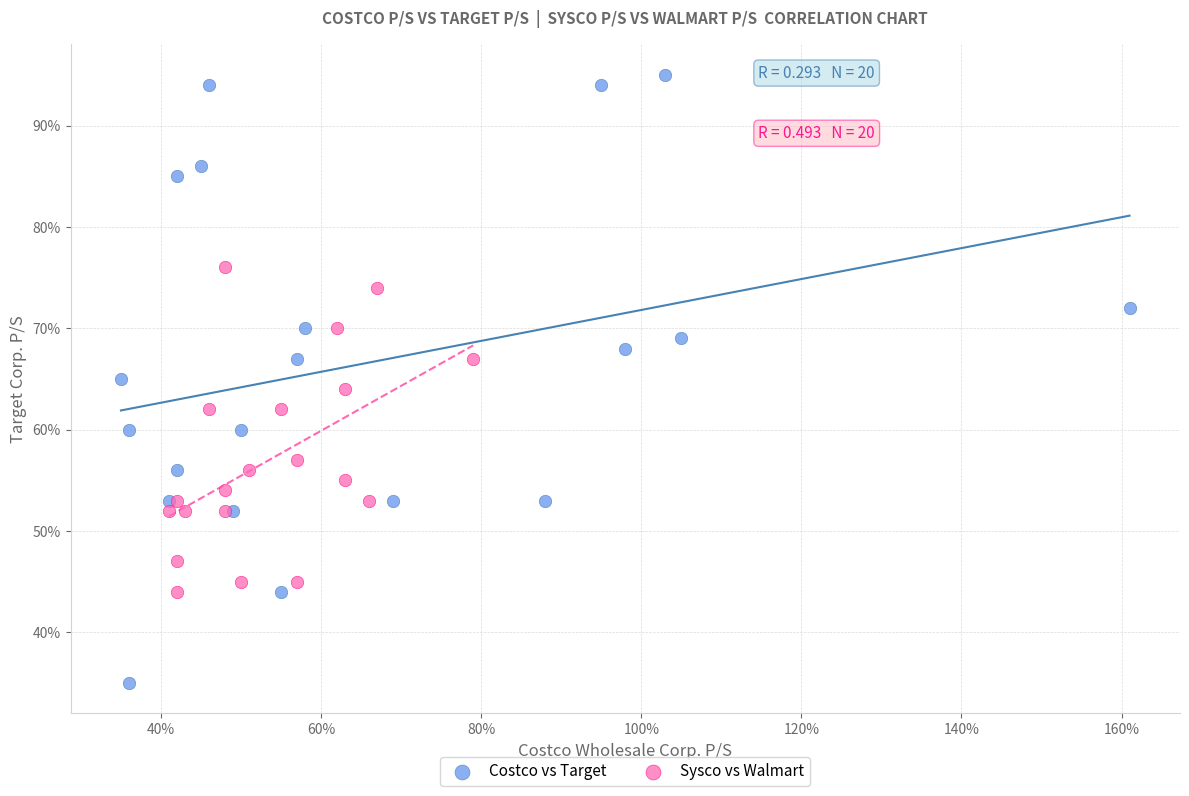

Which series reaches the maximum Y coordinate?

Costco vs Target